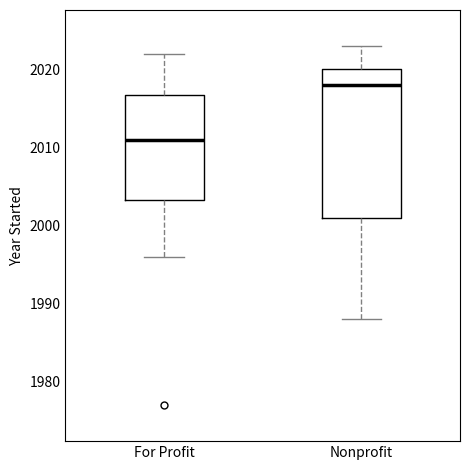

Reading left to right, read every box against the y-axis: the position of its median line, the range the box covers, and the ends of its whiskers. The values are not printed on the chart, so give them approximately, as read against the axis.

For Profit: median 2011, box 2003 to 2017, whiskers 1996 to 2022
Nonprofit: median 2018, box 2001 to 2020, whiskers 1988 to 2023